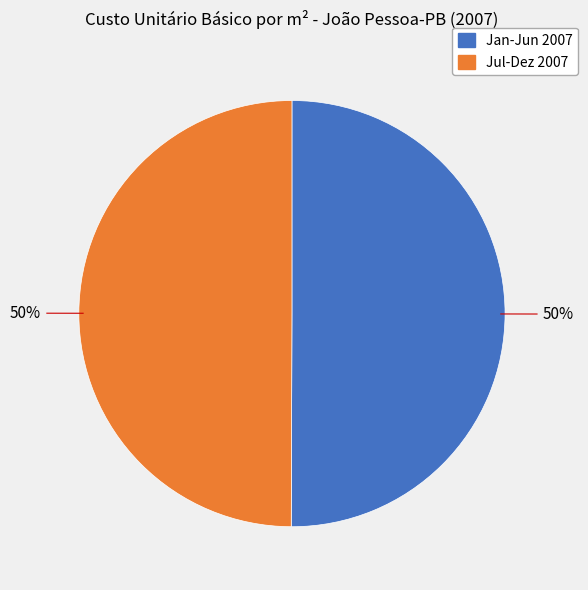

What is the ratio of the value at Jul-Dez 2007 to the value at Jan-Jun 2007?

1.0